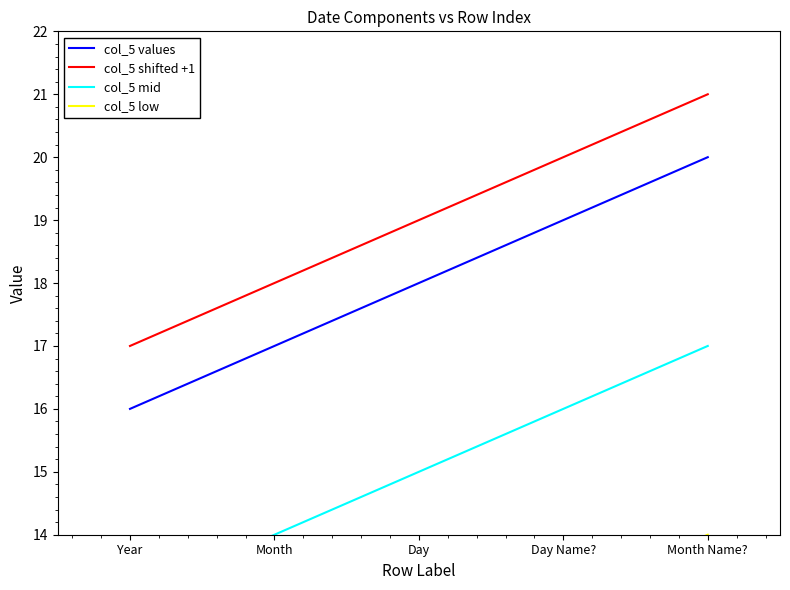

What is the average value of the col_5 values series?

18